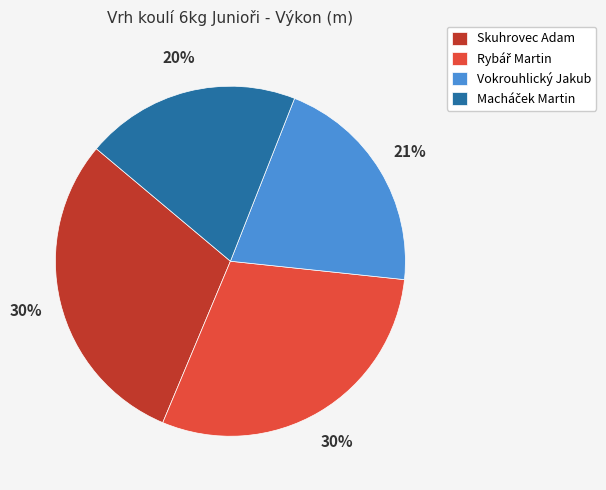

To the nearest percent, what percentage of the pie is Skuhrovec Adam?

30%